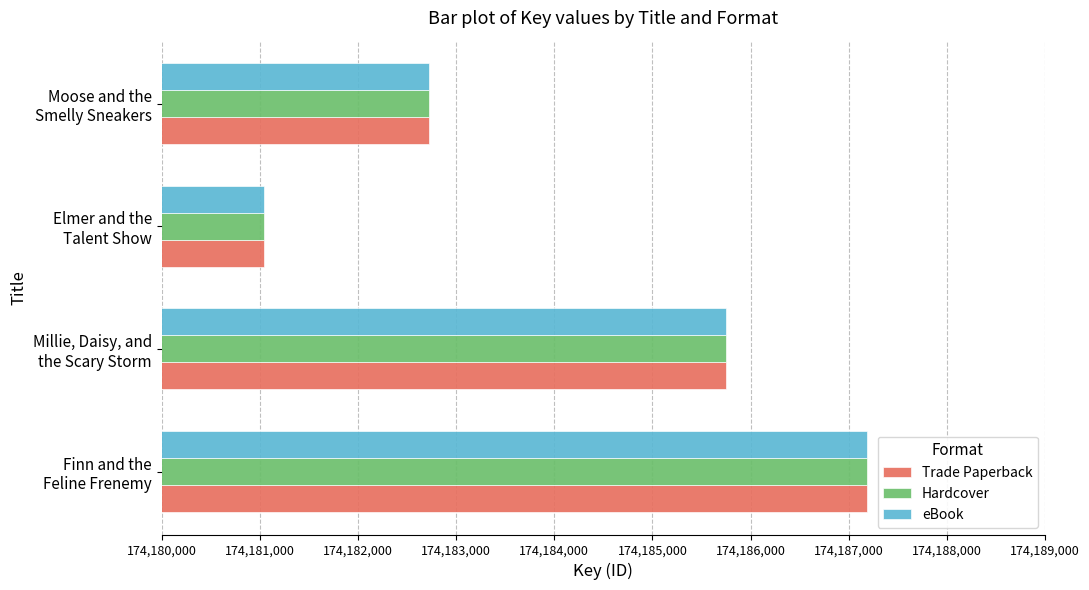

At how many categories does at least one series exceed 174181567?

3